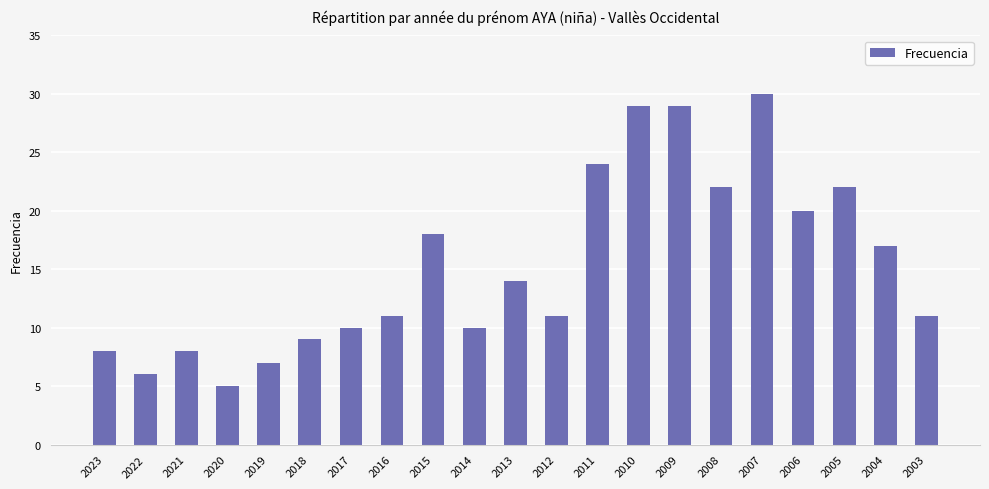

How many distinct data groups are displayed?

1